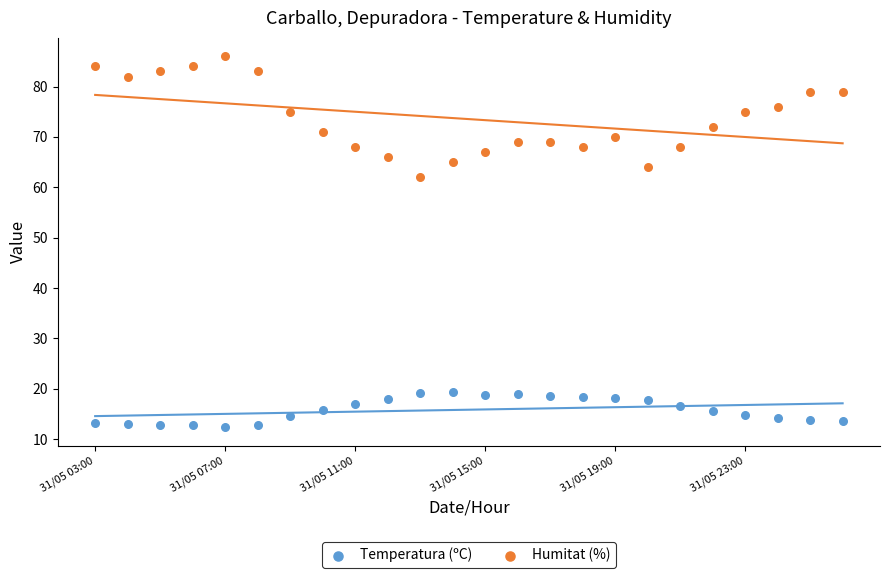

Across all series, what Y value is closest to 49?

62.0